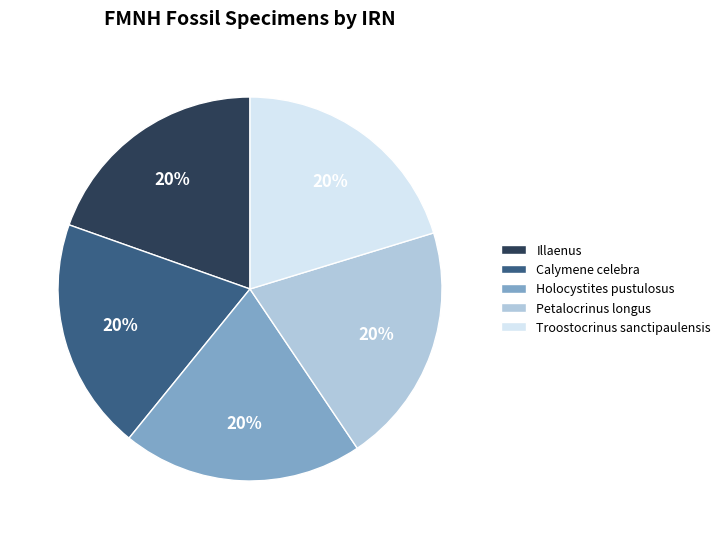

Combined, do Troostocrinus sanctipaulensis and Petalocrinus longus account for over 50%?

No